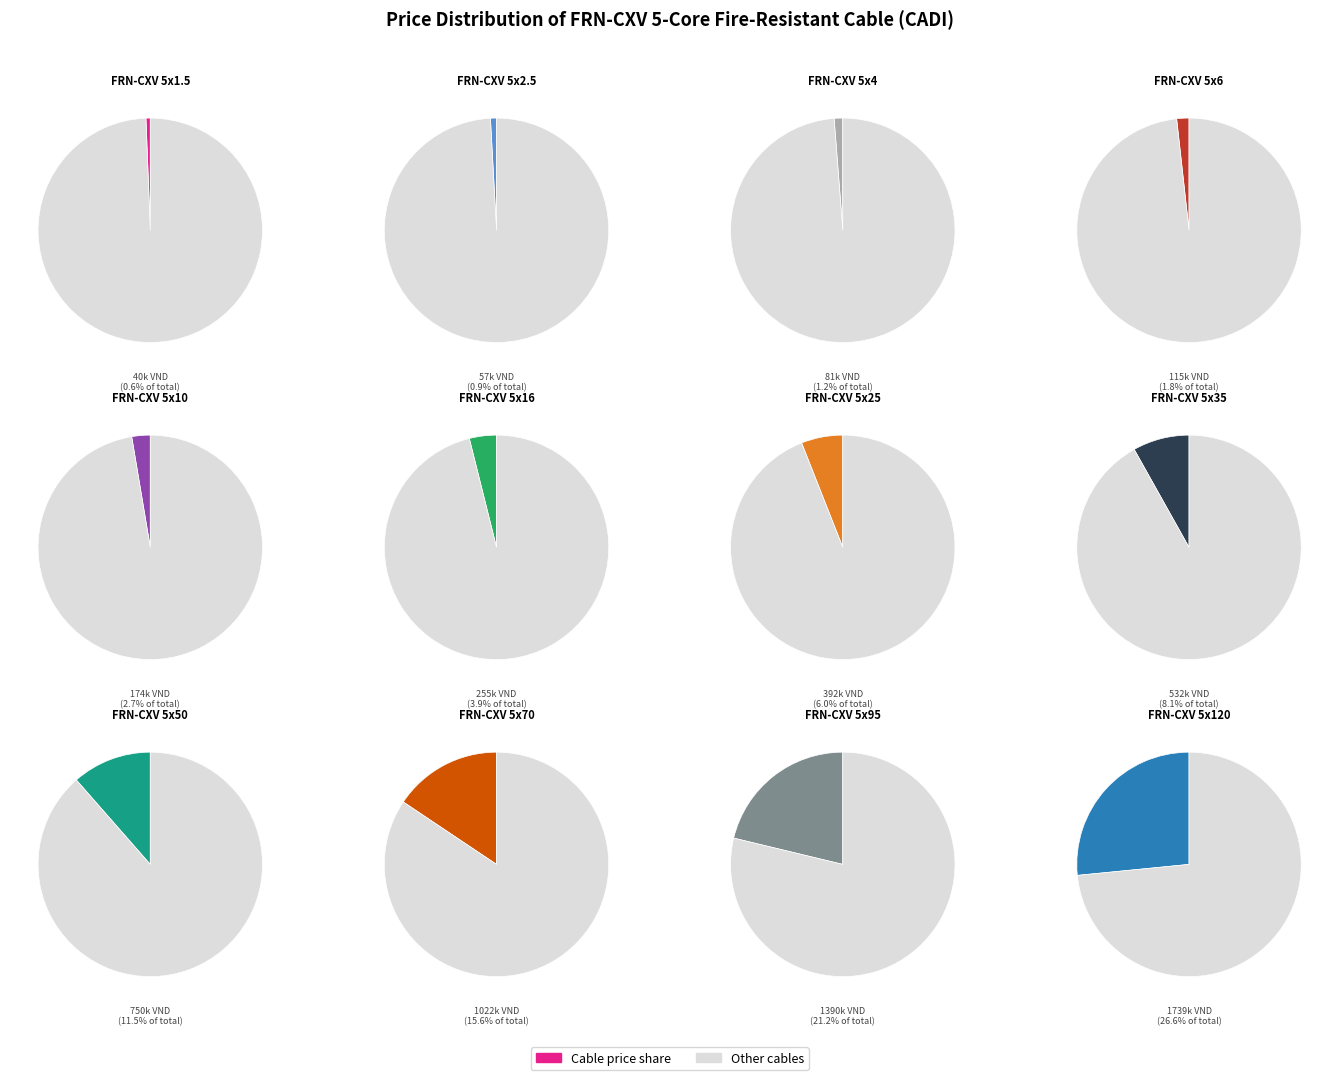

How much of the chart is everything except FRN-CXV 5x120?

73.4%